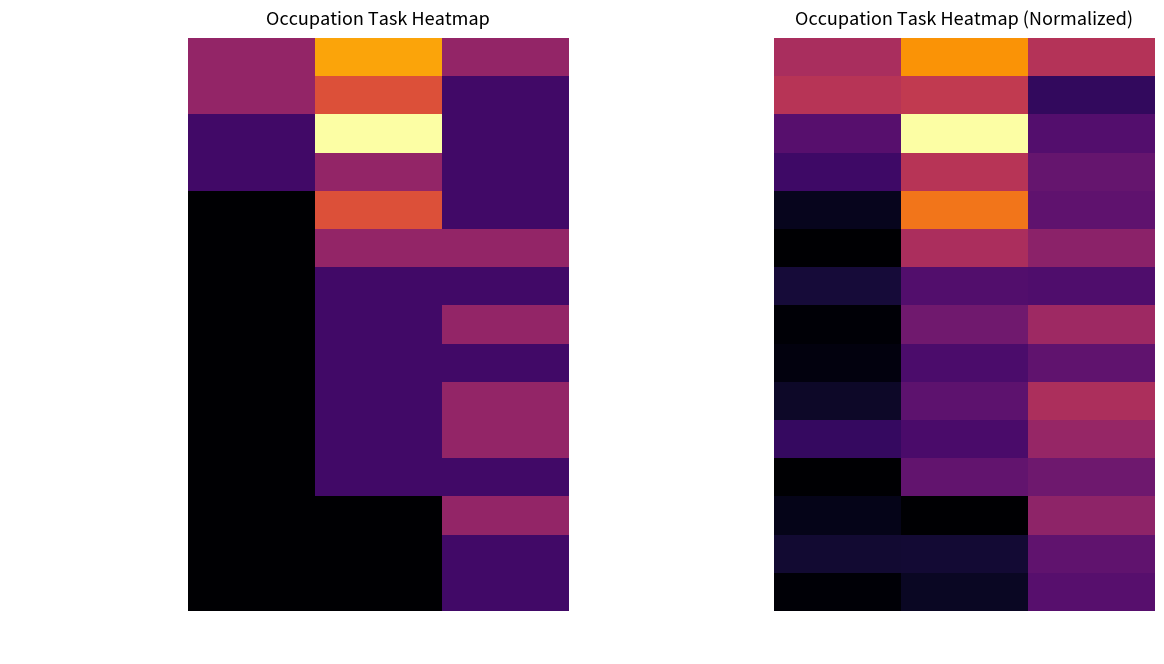

At which label does Motorcycle Mechanics first exceed 2?

All Related Tasks